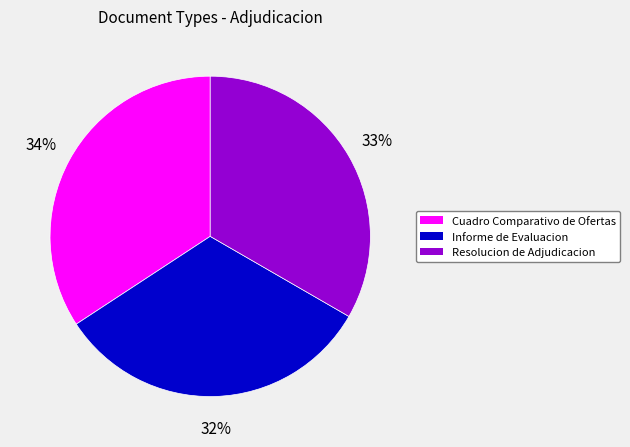

Do Informe de Evaluacion and Resolucion de Adjudicacion together represent more than half of the pie?

Yes